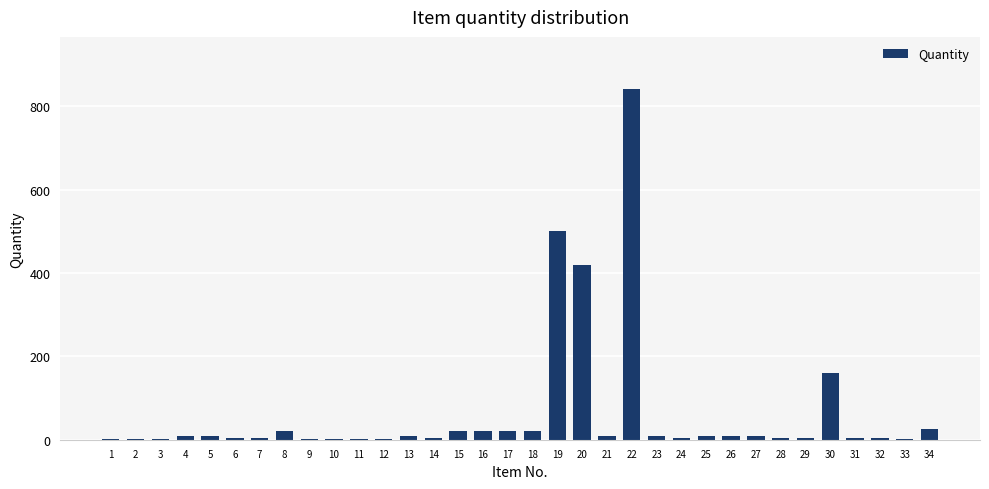

What is the sum of all values?

2174